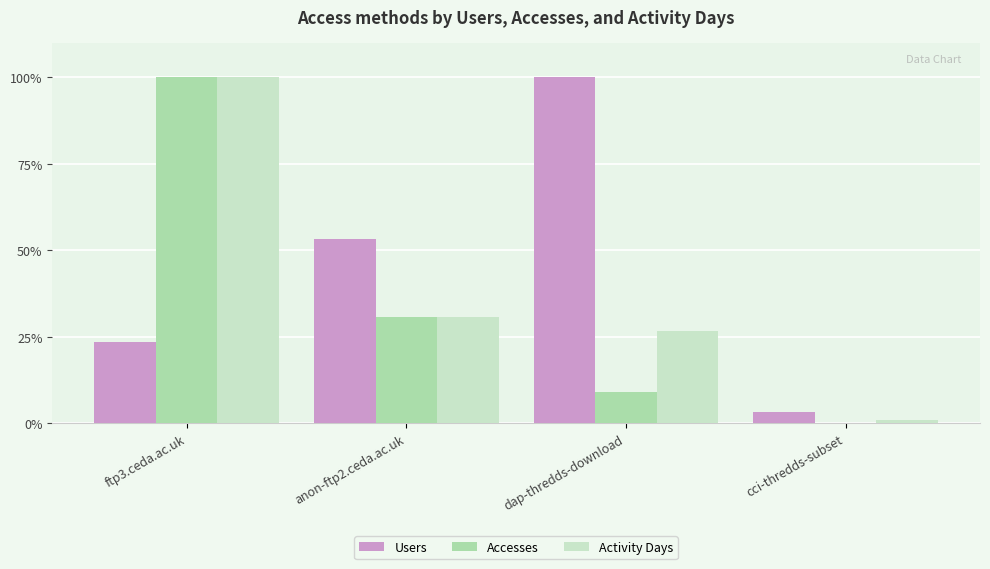

What is the total value across all series at ftp3.ceda.ac.uk?

223.3